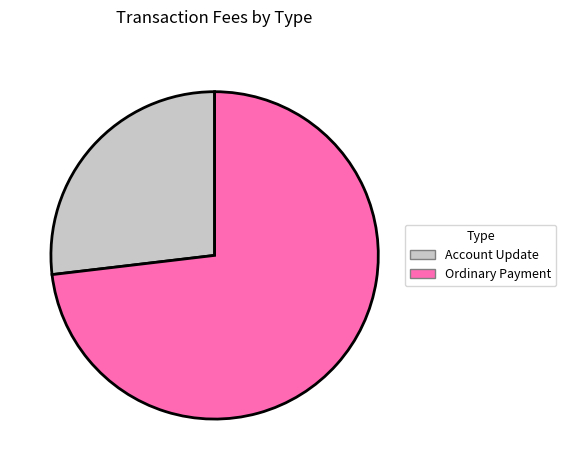

Is it true that Account Update is 13% of the pie?

False